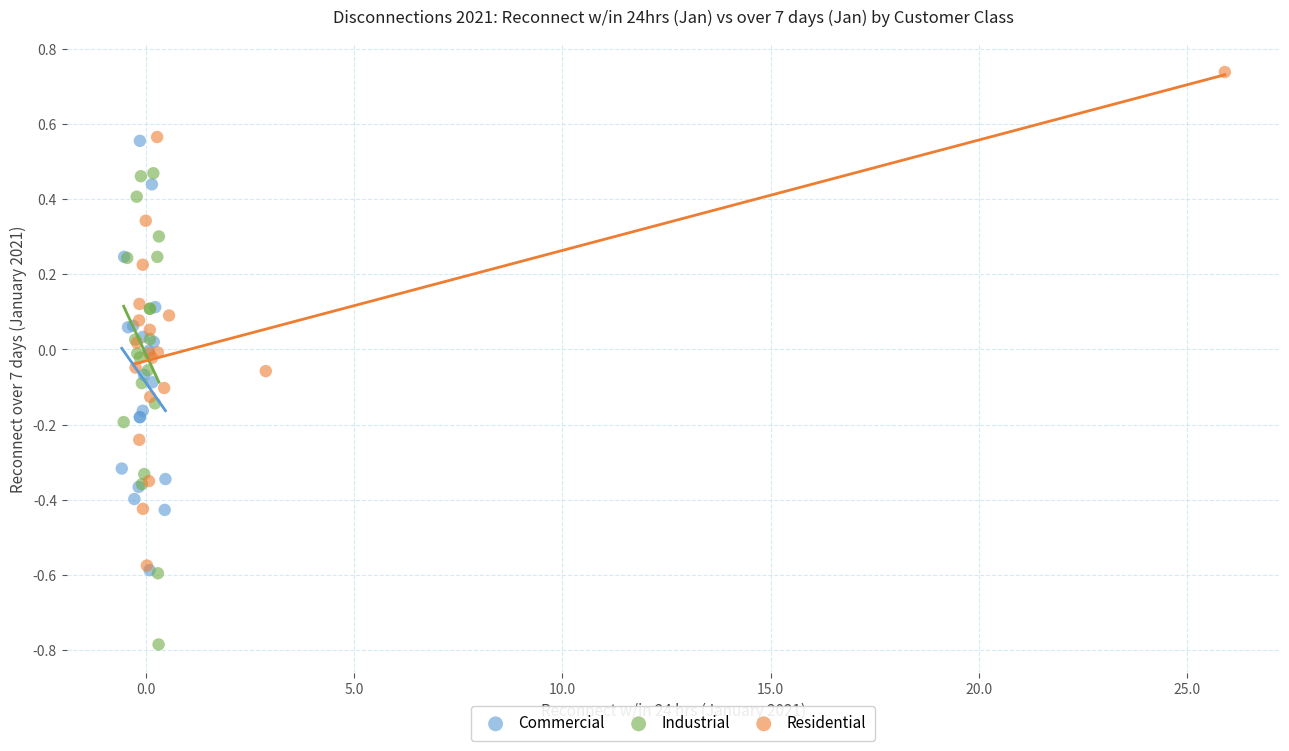

Which series reaches the maximum Y coordinate?

Residential